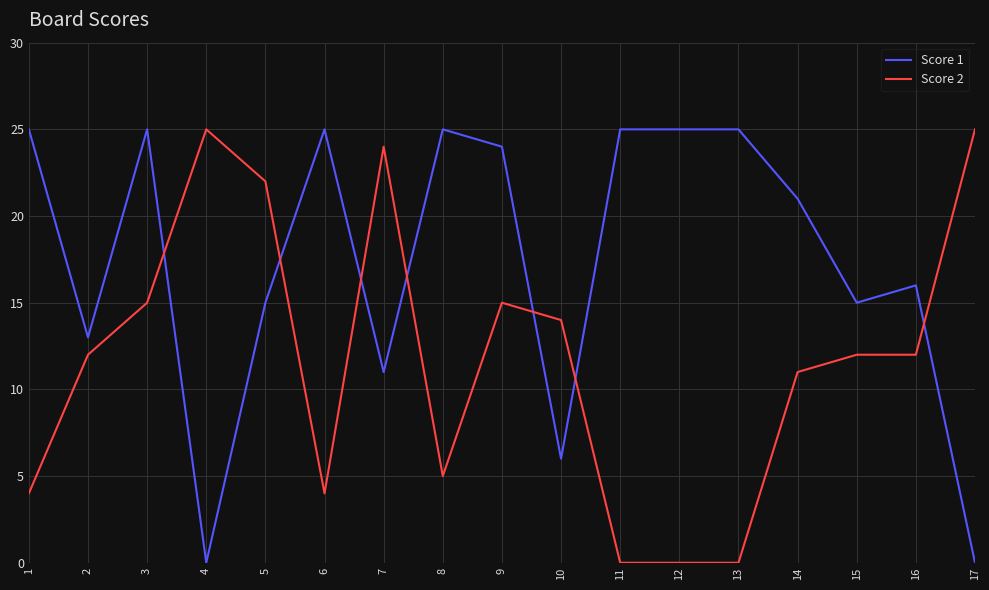

What is the average value of the Score 2 series?

12